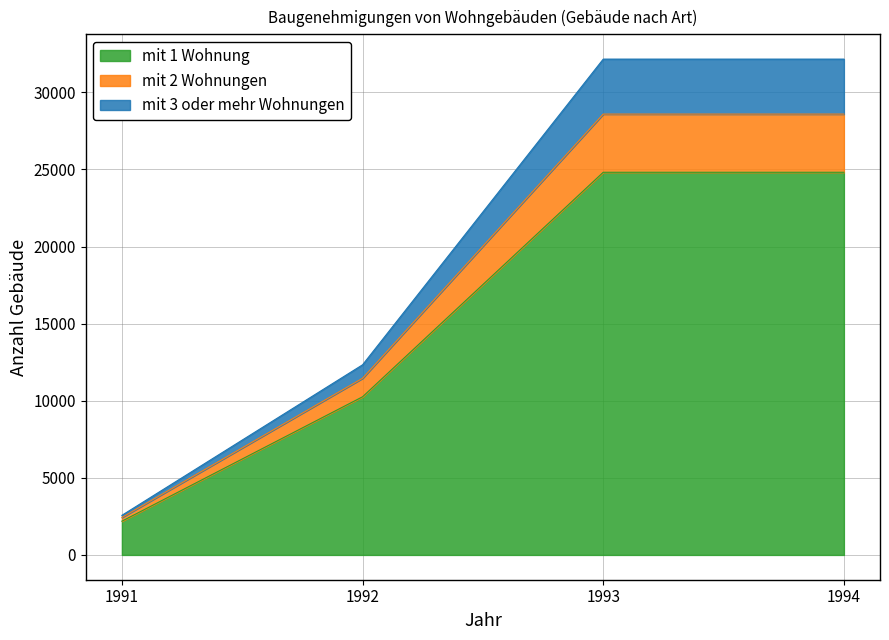

How many values in the mit 1 Wohnung series are below 24815?

2